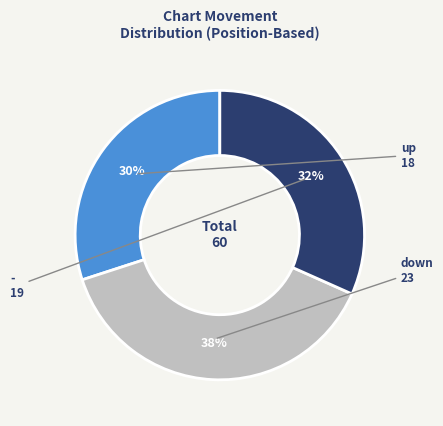

How many slices are in this pie chart?

3